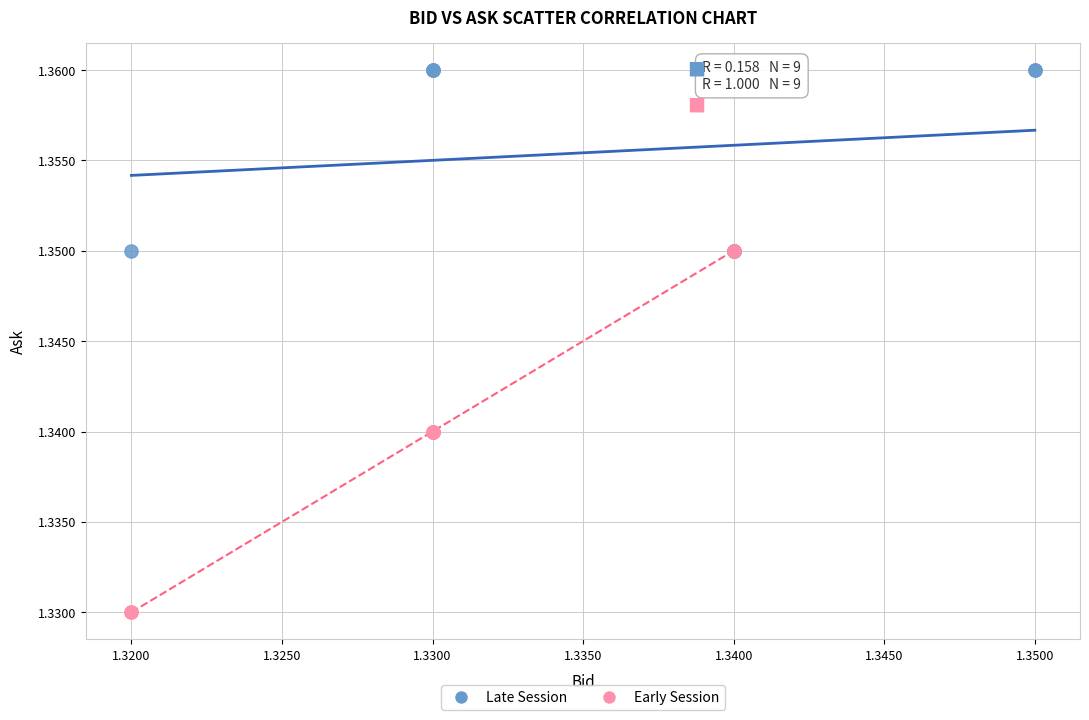

Which series has the widest spread of Y values?

Early Session